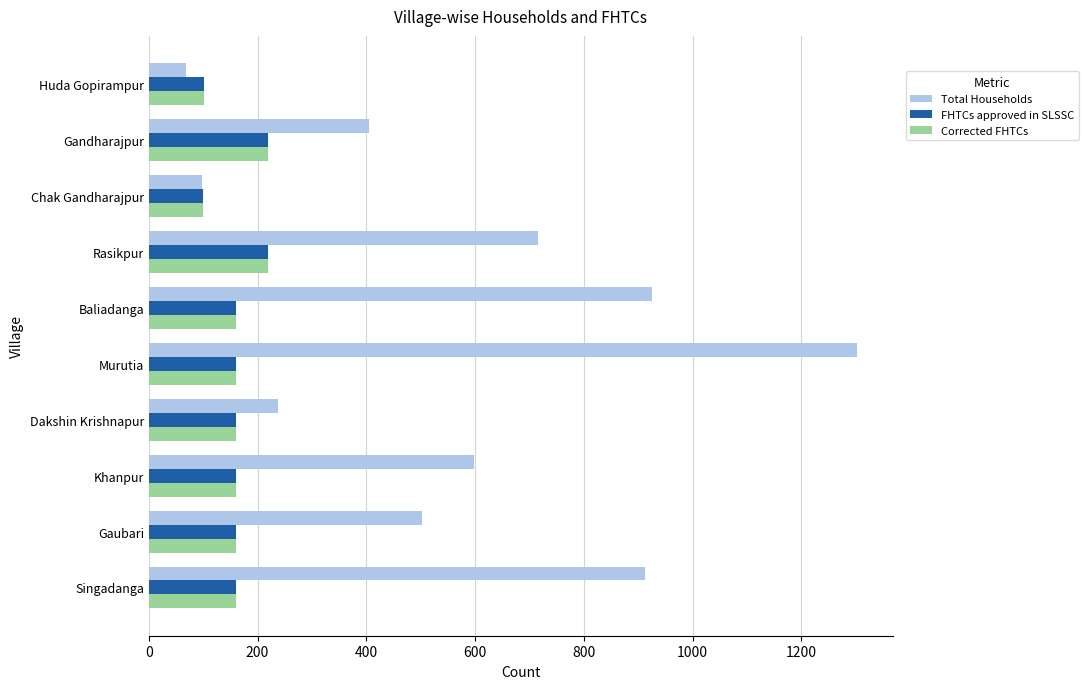

What value does the FHTCs approved in SLSSC series have at Gaubari?

160